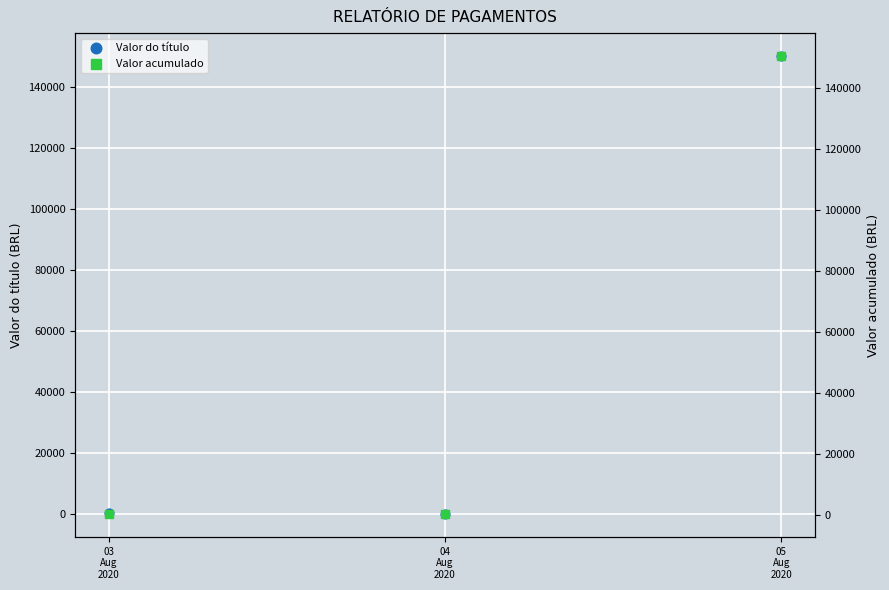

What is the total value across all series at 05
Aug
2020?

300546.5